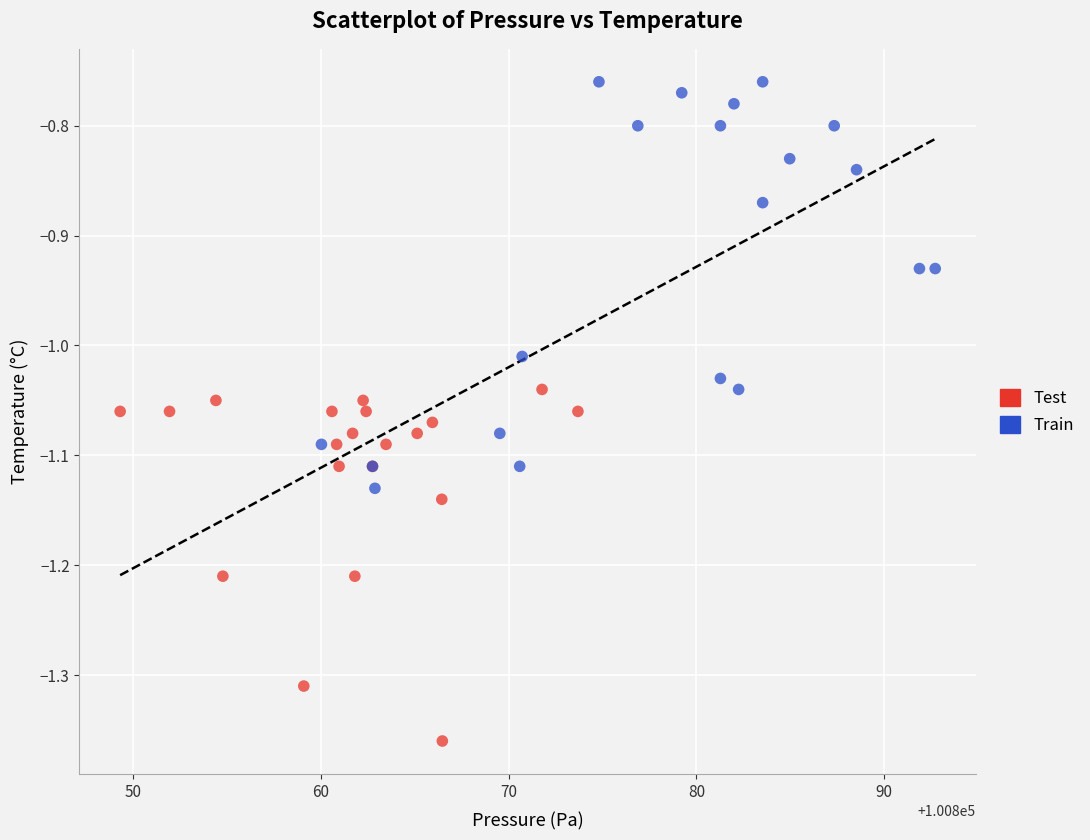

Which series reaches the maximum Y coordinate?

Train